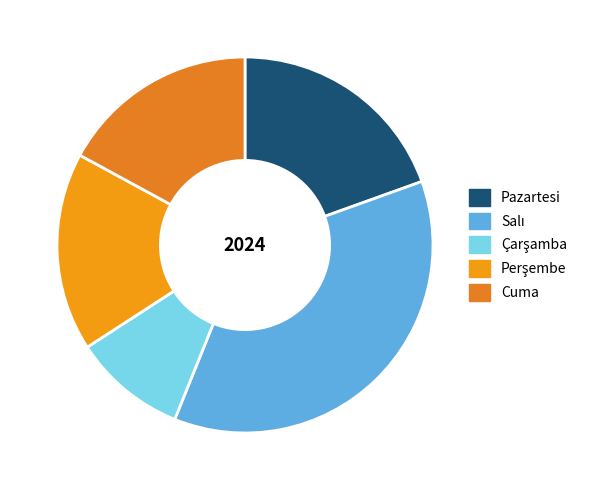

The Perşembe slice represents 7% of the pie. True or false?

False